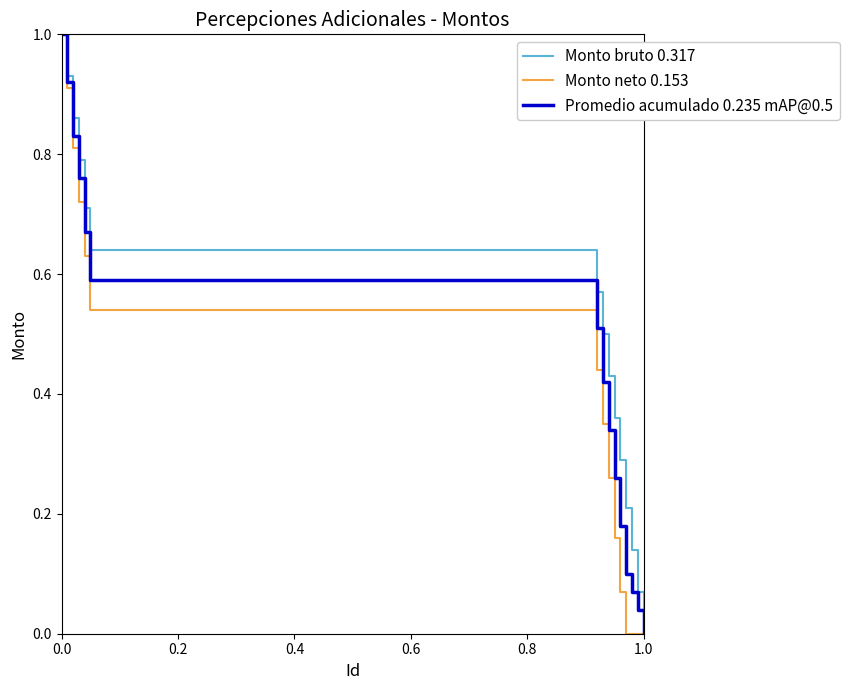

List the series in order of their overall mean, highest first.

Monto bruto 0.317, Promedio acumulado 0.235 mAP@0.5, Monto neto 0.153